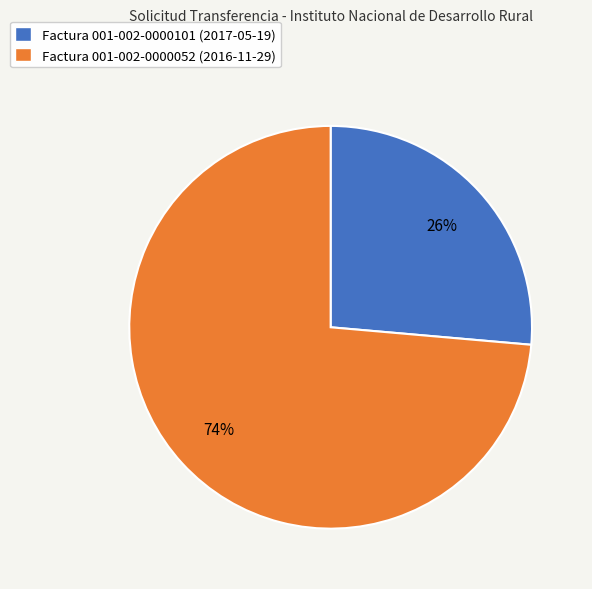

How many segments does this pie chart have?

2